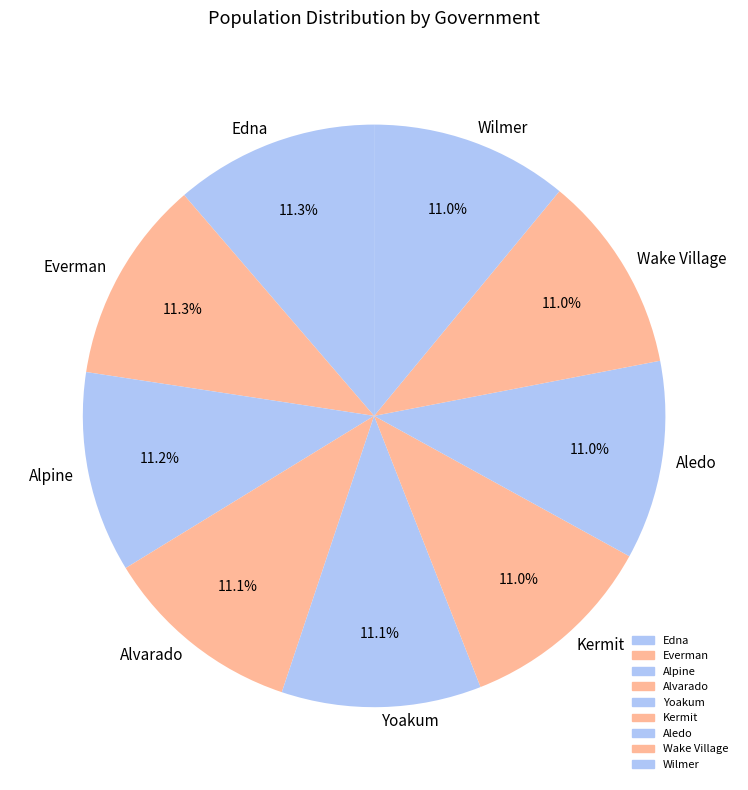

How many slices are in this pie chart?

9